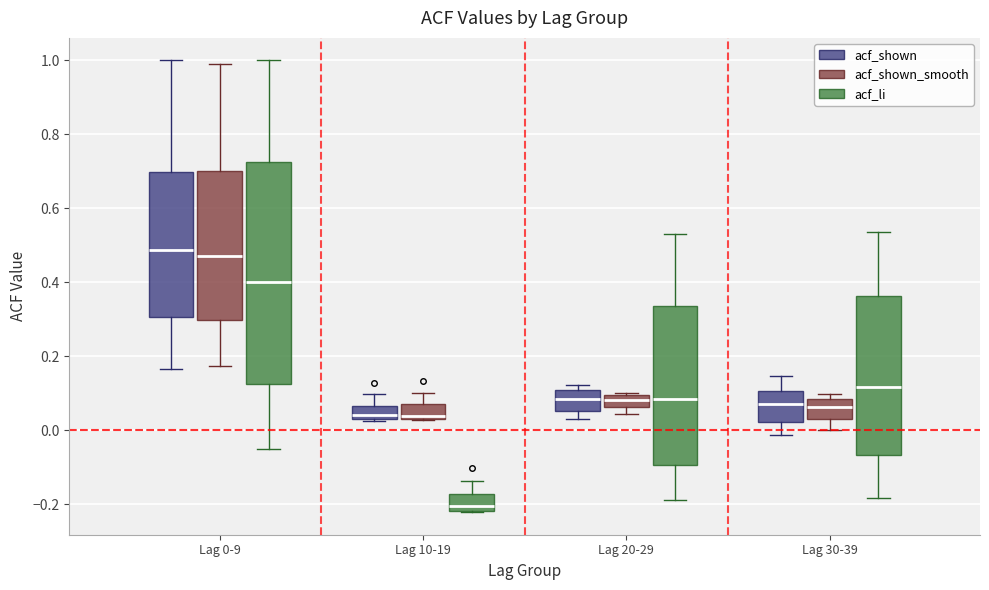

Reading left to right, transcribe this box plot: for each box, give where its median line is, the range the box spans, and where its two whiskers end, as read against the y-axis. The values are not printed on the chart, so give them approximately, as read against the axis.

Lag 0-9 (acf_shown): median 0.48, box 0.30 to 0.70, whiskers 0.16 to 1.00
Lag 0-9 (acf_shown_smooth): median 0.48, box 0.30 to 0.70, whiskers 0.18 to 1.00
Lag 0-9 (acf_li): median 0.40, box 0.12 to 0.72, whiskers -0.06 to 1.00
Lag 10-19 (acf_shown): median 0.04 (just above the box's lower edge), box 0.04 to 0.06, whiskers 0.02 to 0.10
Lag 10-19 (acf_shown_smooth): median 0.04 (just above the box's lower edge), box 0.04 to 0.08, whiskers 0.02 to 0.10
Lag 10-19 (acf_li): median -0.20, box -0.22 to -0.18, whiskers -0.22 to -0.14
Lag 20-29 (acf_shown): median 0.08, box 0.06 to 0.10, whiskers 0.04 to 0.12
Lag 20-29 (acf_shown_smooth): median 0.08, box 0.06 to 0.10, whiskers 0.04 to 0.10
Lag 20-29 (acf_li): median 0.08, box -0.10 to 0.34, whiskers -0.18 to 0.54
Lag 30-39 (acf_shown): median 0.08, box 0.02 to 0.10, whiskers -0.02 to 0.14
Lag 30-39 (acf_shown_smooth): median 0.06, box 0.04 to 0.08, whiskers 0.00 to 0.10
Lag 30-39 (acf_li): median 0.12, box -0.06 to 0.36, whiskers -0.18 to 0.54